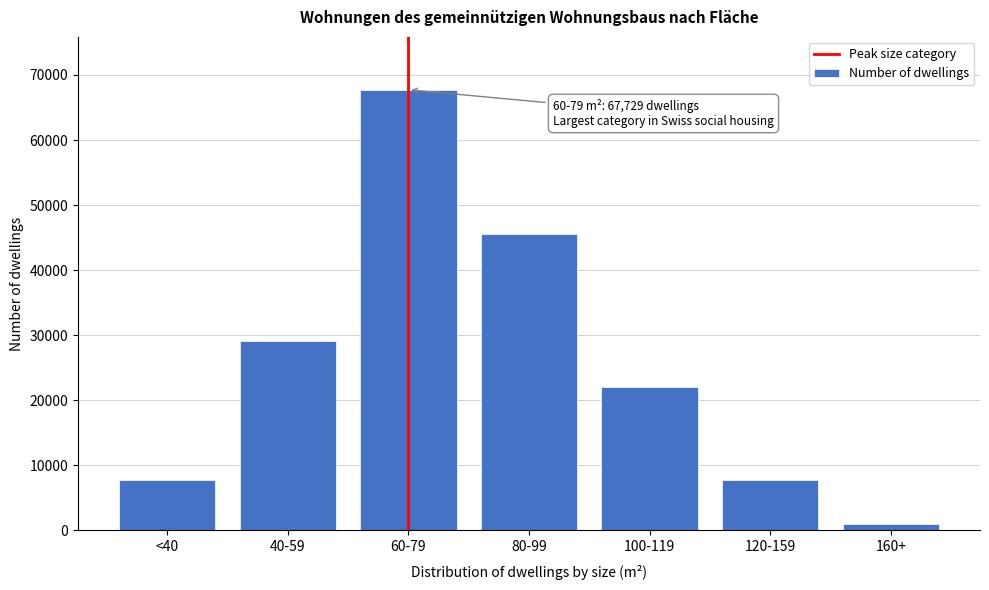

What value does the data have at <40, to the nearest 10?

7650